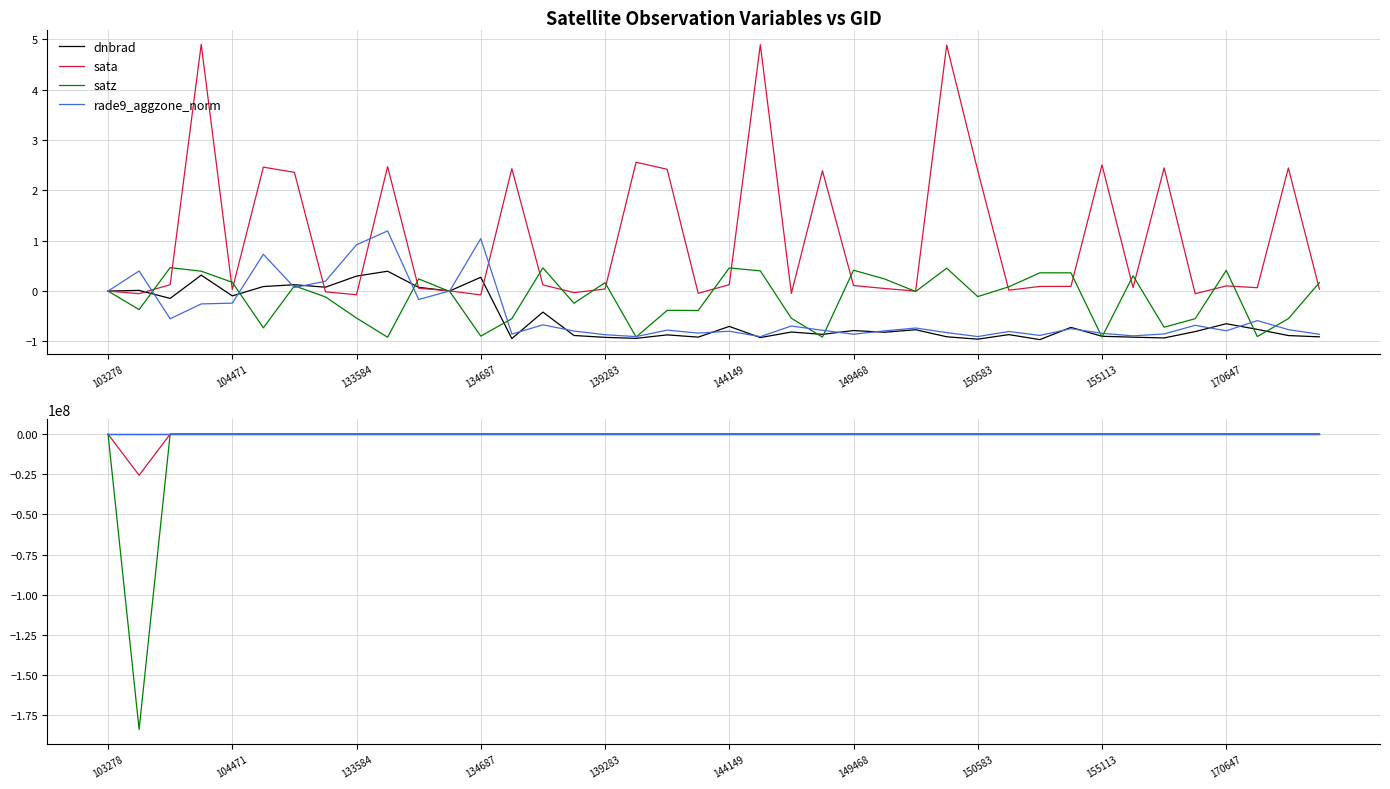

Which series has the largest total across all categories?

rade9_aggzone_norm